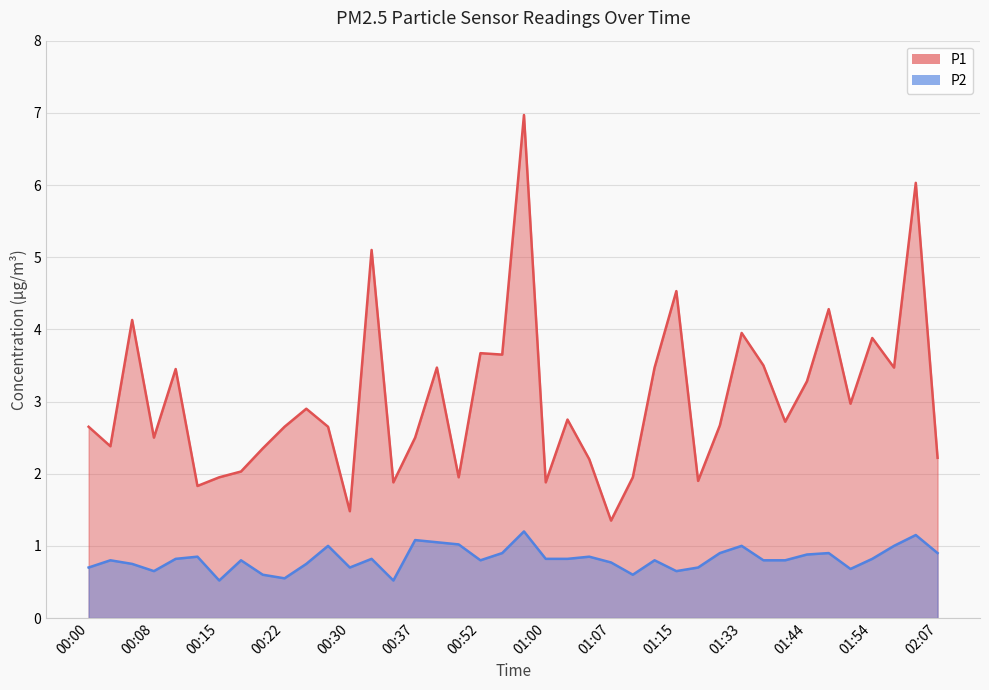

Which series has the largest range (max minus min)?

P1